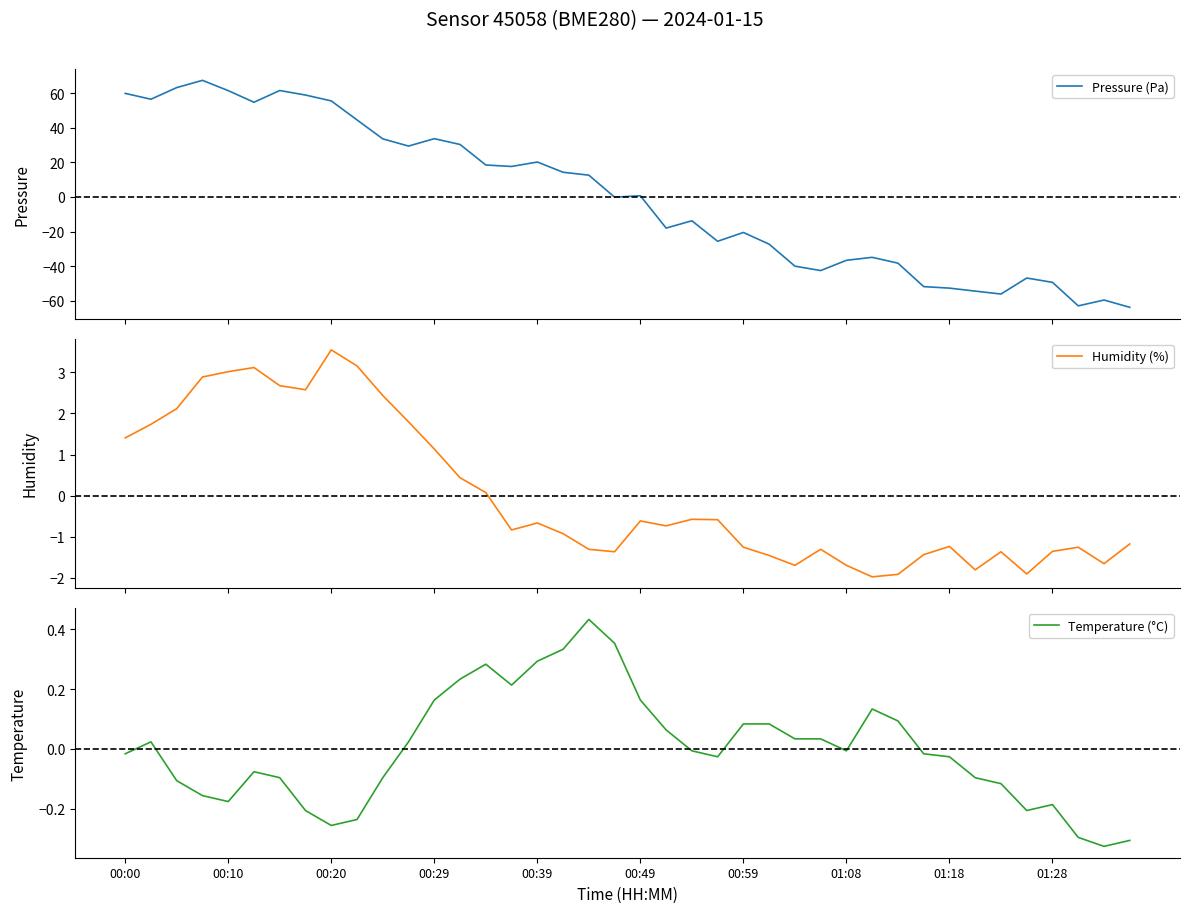

What is the minimum value for Pressure (Pa)?

-63.8